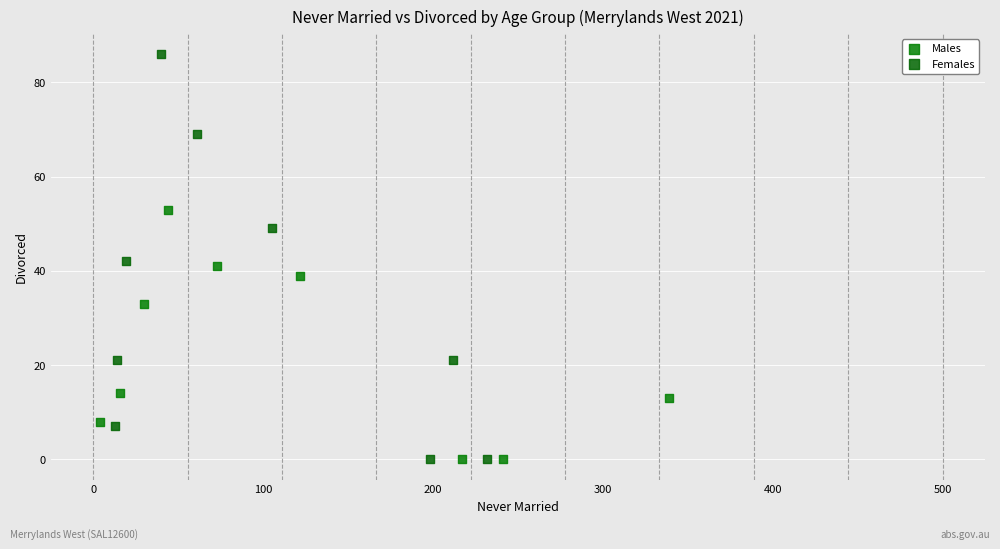

Which series reaches the maximum Y coordinate?

Females